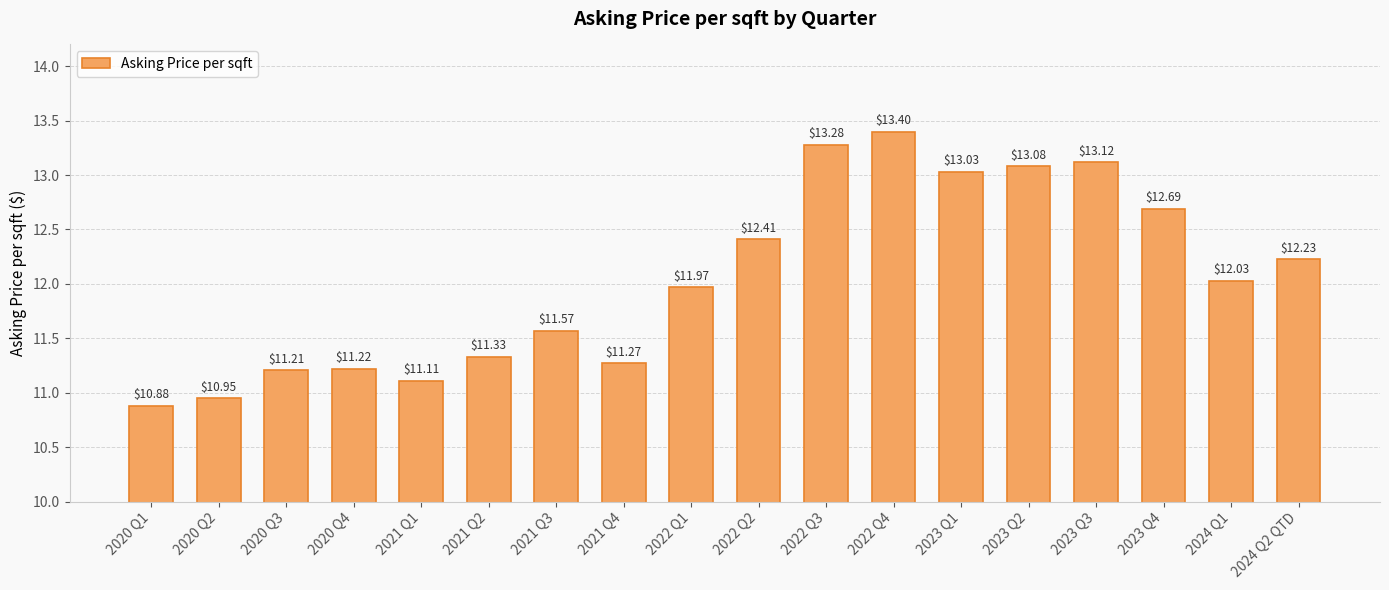

Are the bars grouped side by side (vs. stacked)?

No